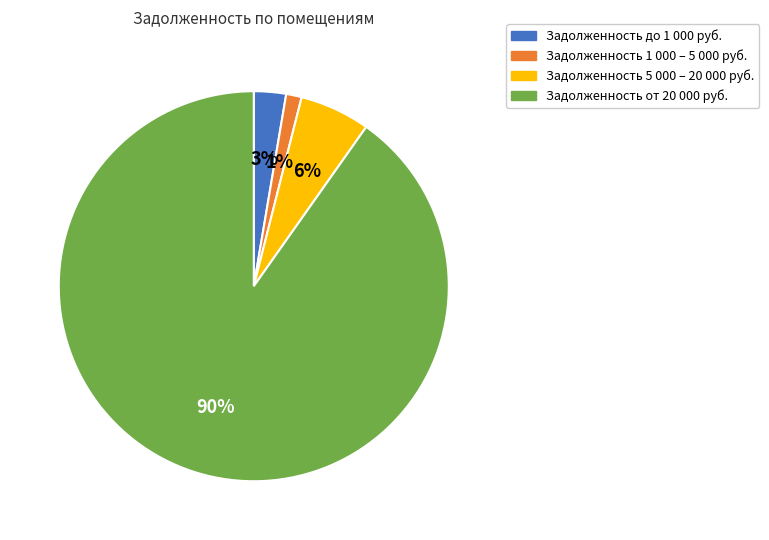

Do Задолженность до 1 000 руб. and Задолженность 5 000 – 20 000 руб. together represent more than half of the pie?

No